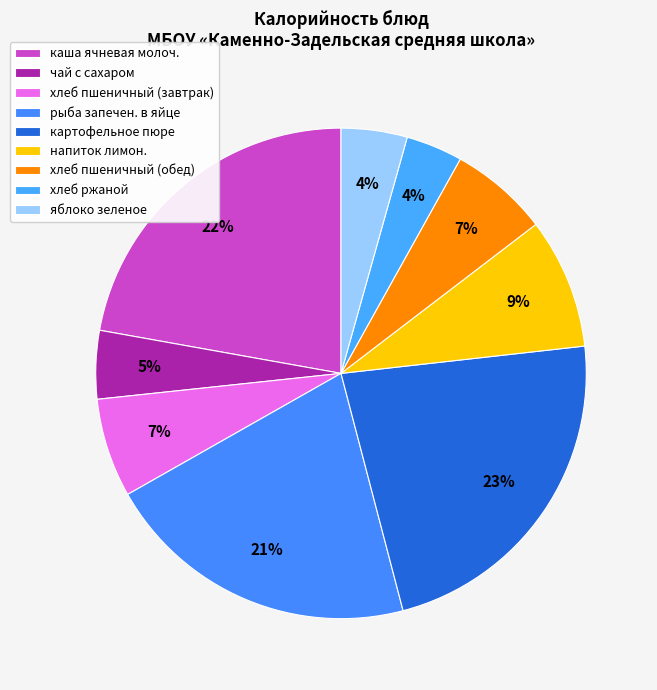

How many slices are in this pie chart?

9